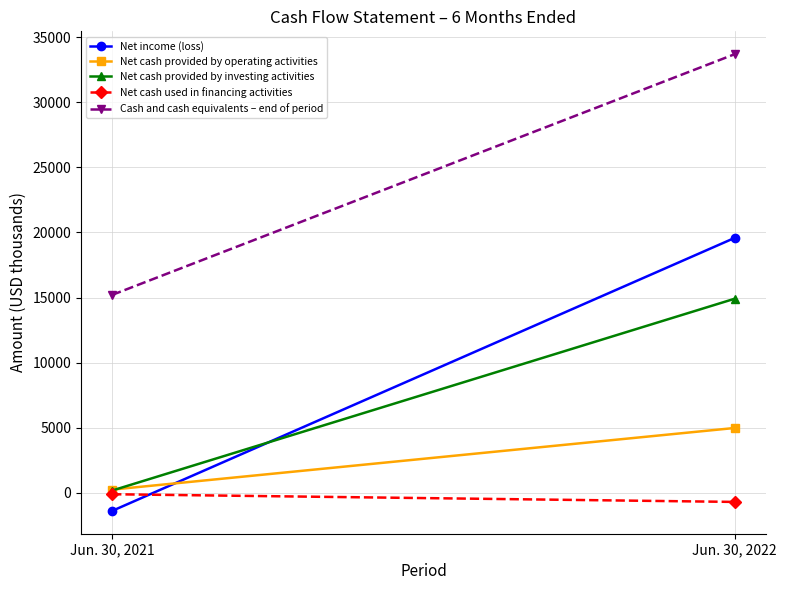

True or false: Cash and cash equivalents – end of period has a value of 15204 at Jun. 30, 2021.

True